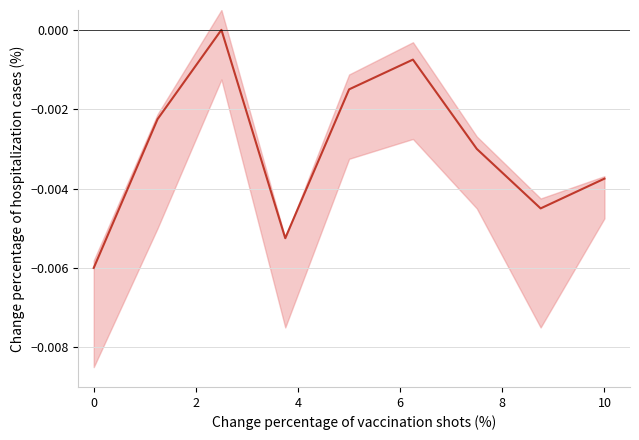

How many distinct data groups are displayed?

1